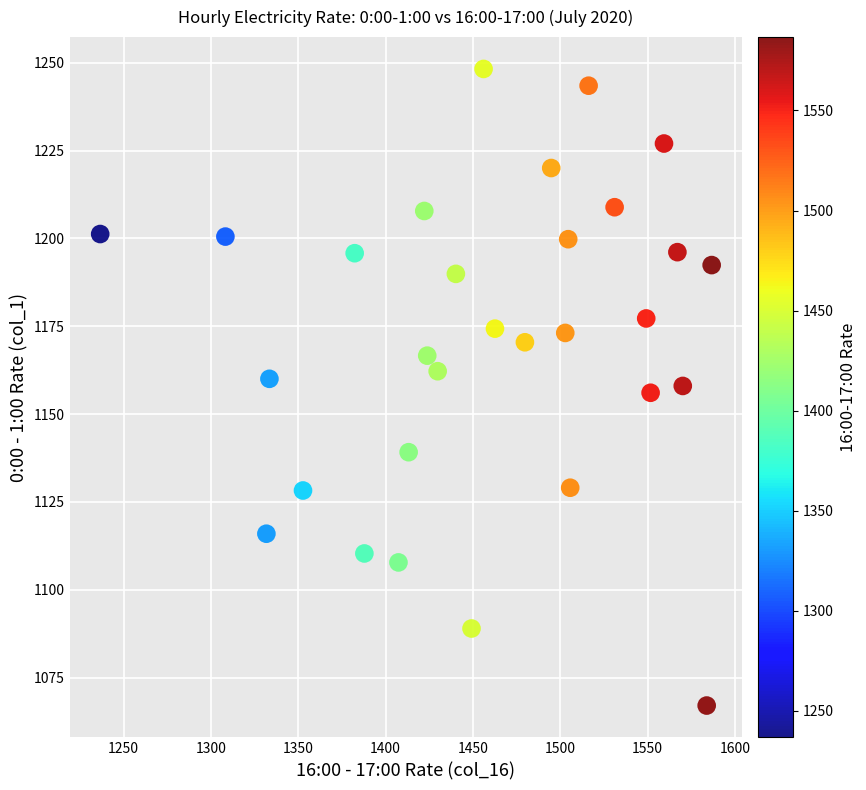

What is the range of Y values (max minus min)?

181.2